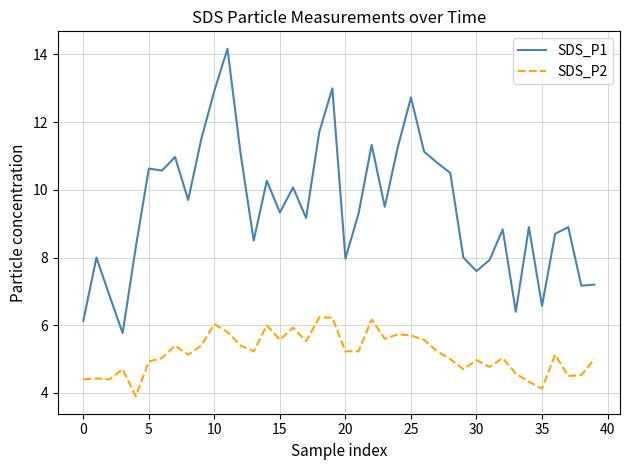

True or false: SDS_P1 and SDS_P2 intersect in this chart.

False